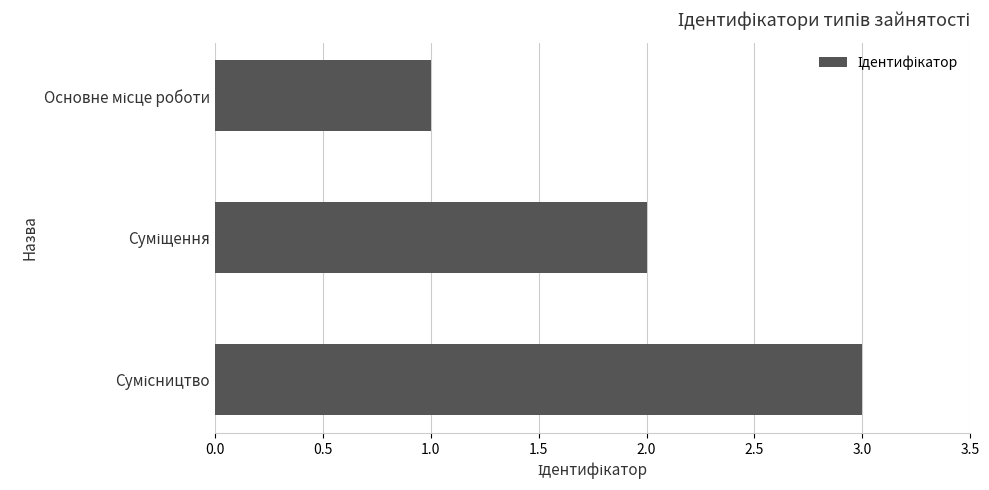

What is the maximum value shown in the chart?

3